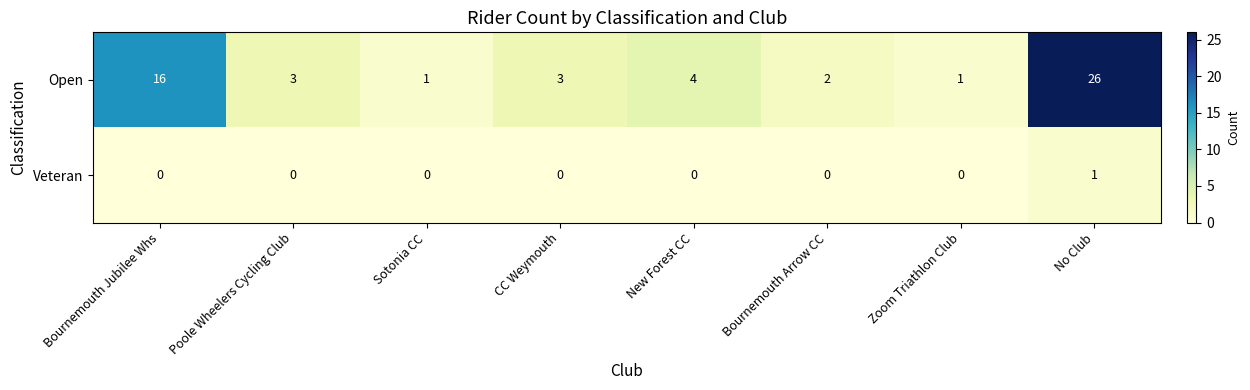

Is it true that Open equals 0 at Sotonia CC?

False